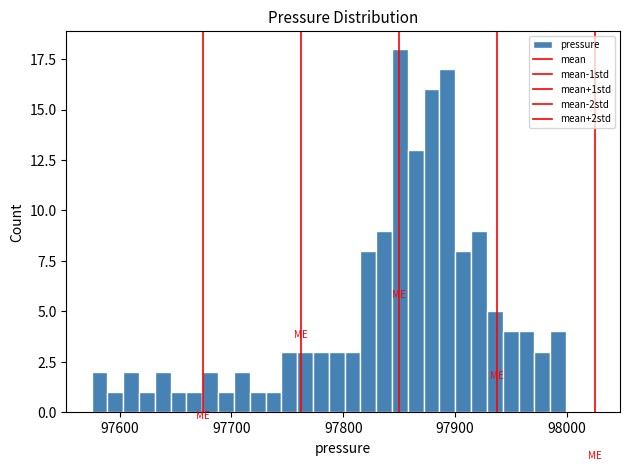

Read against the x-axis, roughly where is the centre of the tallest bar?

97850